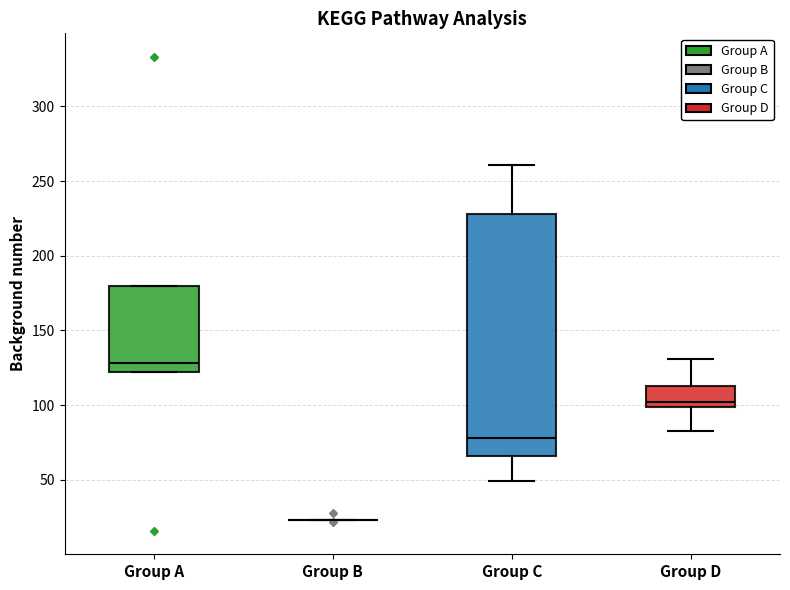

Where is the upper edge of the box for Group A on the y-axis? The values are not printed on the chart, so give them approximately, as read against the axis.

180